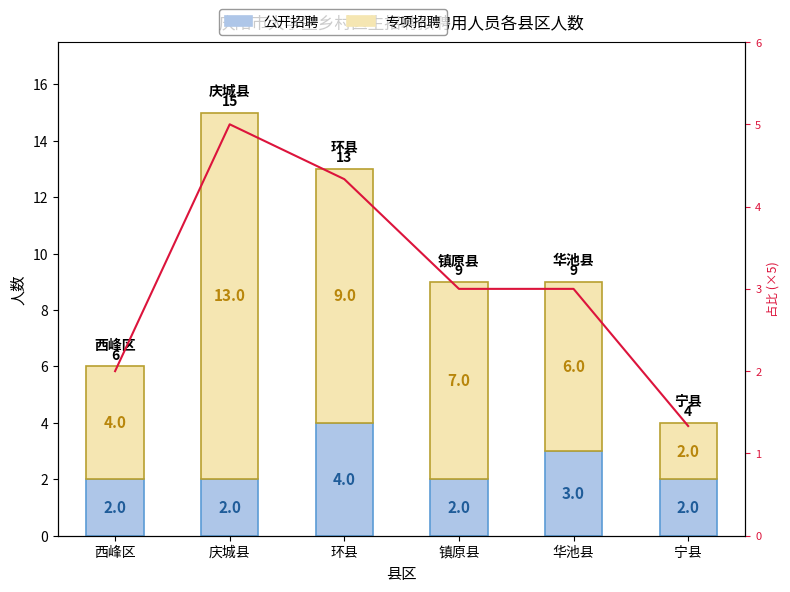

How many data points in 专项招聘 are less than 7?

3